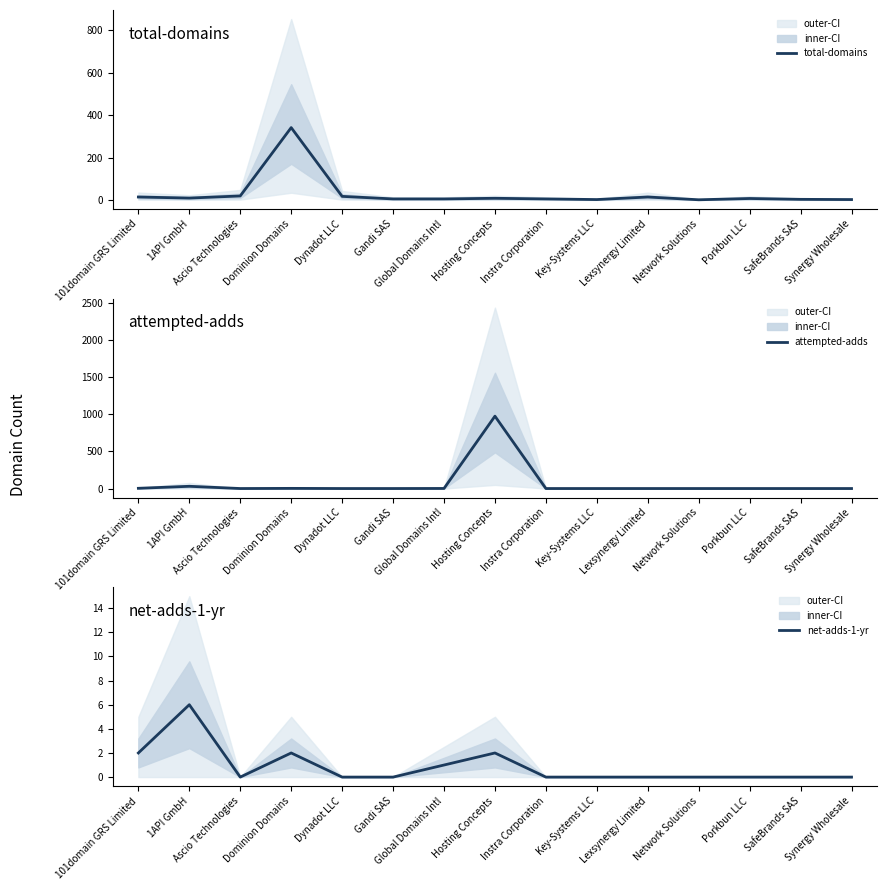

Reading left to right, transcribe all the data shown in this chart.

total-domains: 14	9	19	341	17	5	5	8	5	2	14	1	7	3	2
attempted-adds: 3	30	0	2	0	0	1	975	0	0	0	0	0	0	0
net-adds-1-yr: 2	6	0	2	0	0	1	2	0	0	0	0	0	0	0